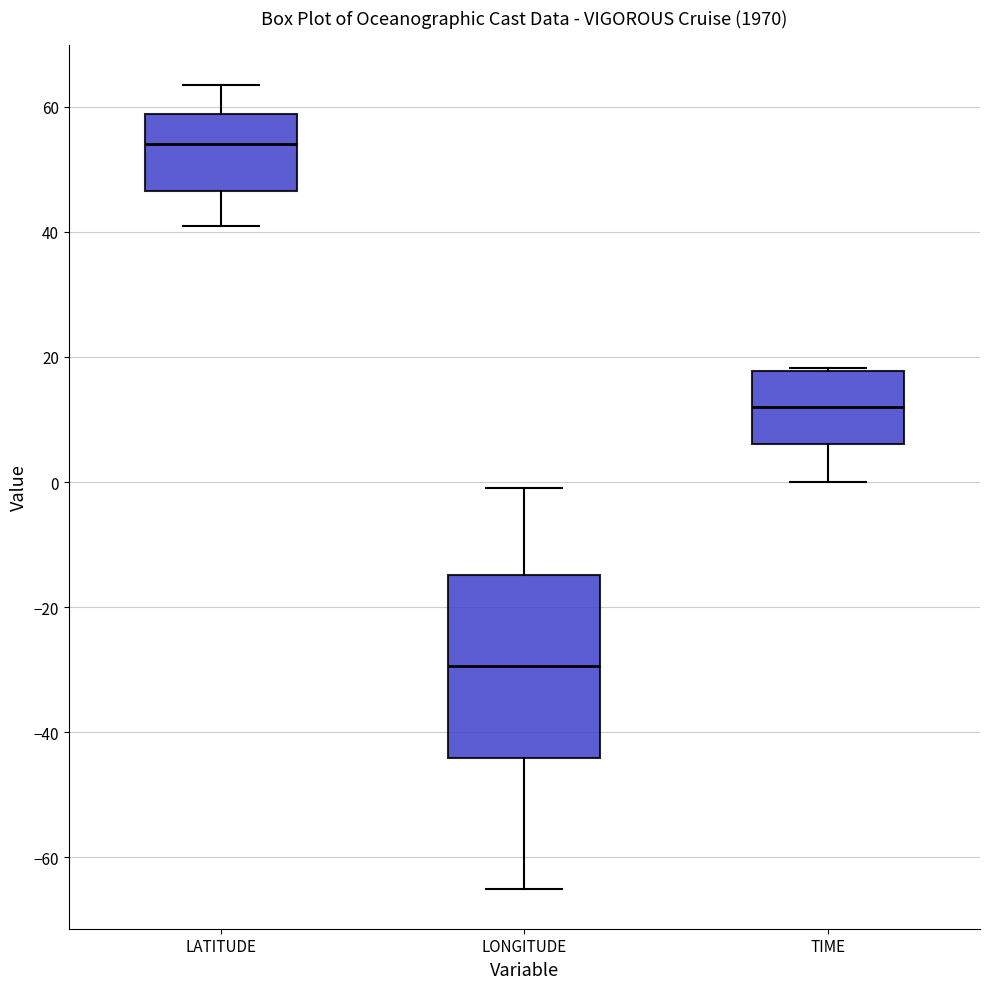

Reading left to right, transcribe this box plot: for each box, give where its median line is, the range the box spans, and where its two whiskers end, as read against the y-axis. The values are not printed on the chart, so give them approximately, as read against the axis.

LATITUDE: median 54, box 46 to 58, whiskers 40 to 64
LONGITUDE: median -30, box -44 to -14, whiskers -64 to 0
TIME: median 12, box 6 to 18, whiskers 0 to 18